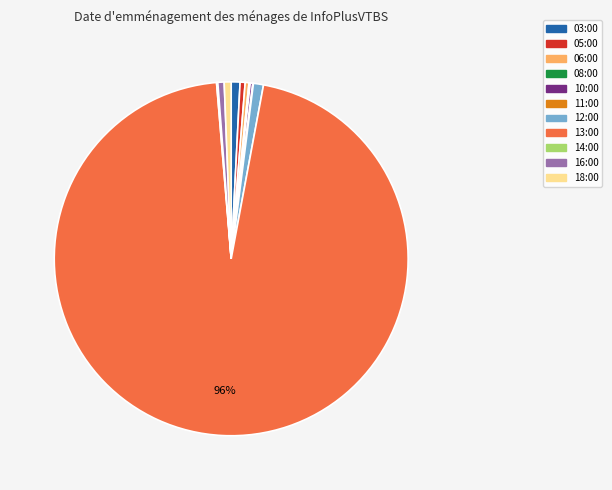

True or false: 16:00 accounts for 1% of the total.

True